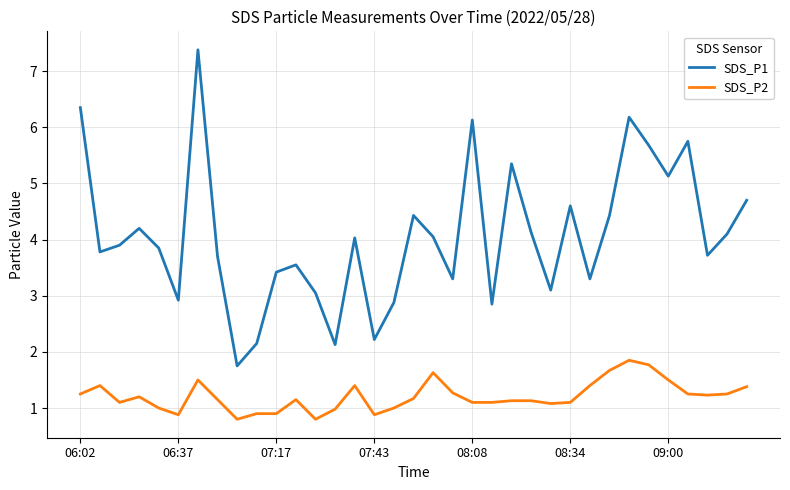

What is the maximum value shown in the chart?

7.4